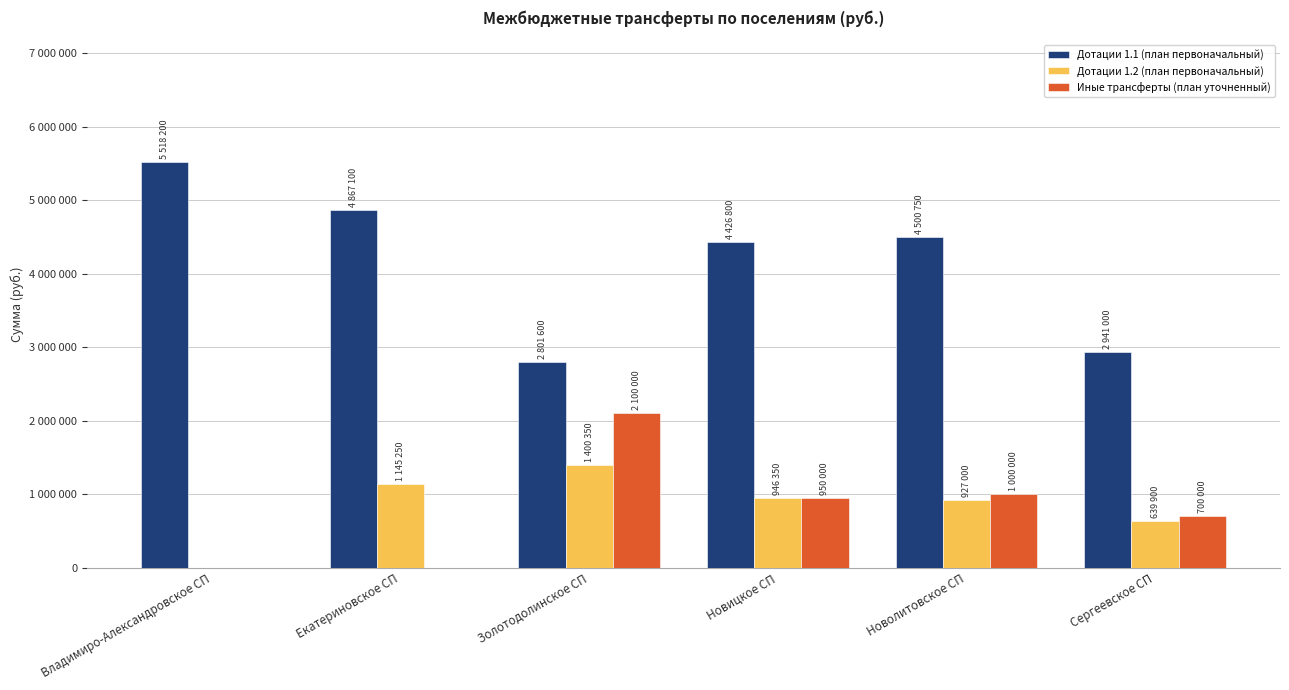

What is the difference between the maximum and minimum values in the Дотации 1.2 (план первоначальный) series?

1400350